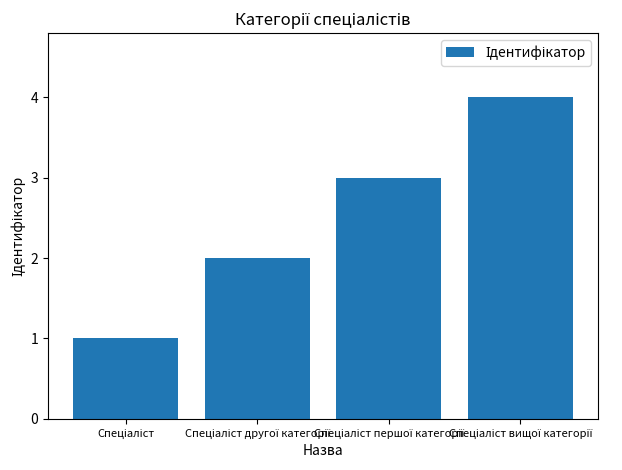

What is the sum of all values?

10